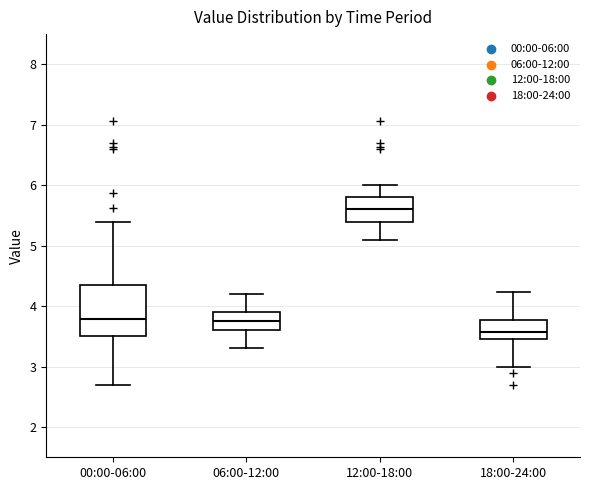

Reading left to right, transcribe this box plot: for each box, give where its median line is, the range the box spans, and where its two whiskers end, as read against the y-axis. The values are not printed on the chart, so give them approximately, as read against the axis.

00:00-06:00: median 3.8, box 3.5 to 4.4, whiskers 2.7 to 5.4
06:00-12:00: median 3.8, box 3.6 to 3.9, whiskers 3.3 to 4.2
12:00-18:00: median 5.6, box 5.4 to 5.8, whiskers 5.1 to 6.0
18:00-24:00: median 3.6, box 3.5 to 3.8, whiskers 3.0 to 4.2